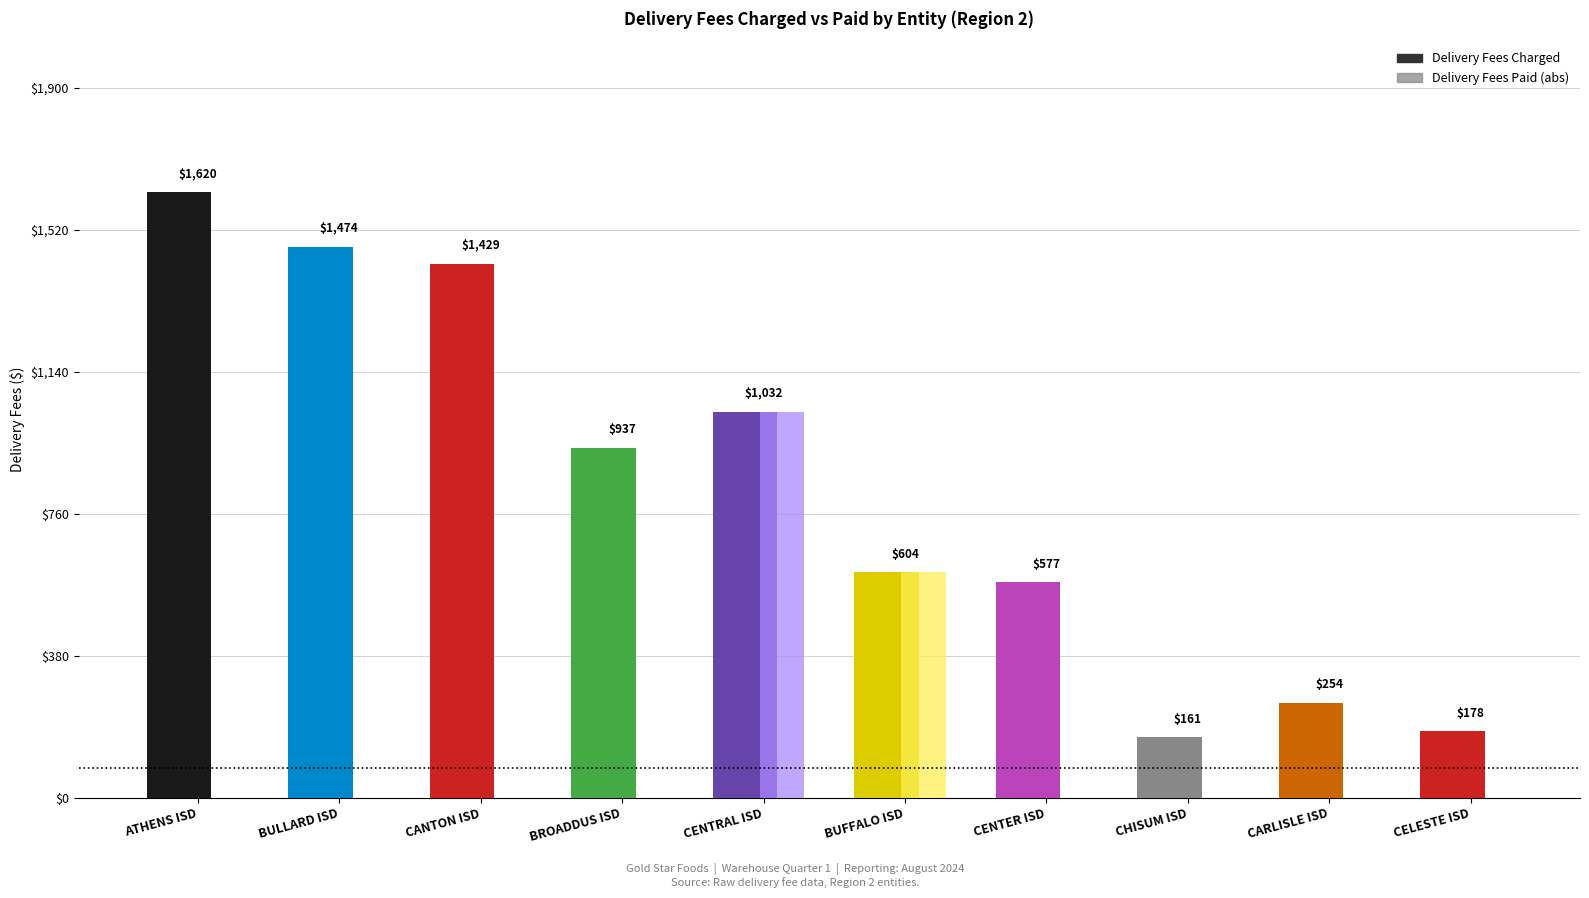

Is it true that Delivery Fees Paid equals 0.0 at CANTON ISD?

True